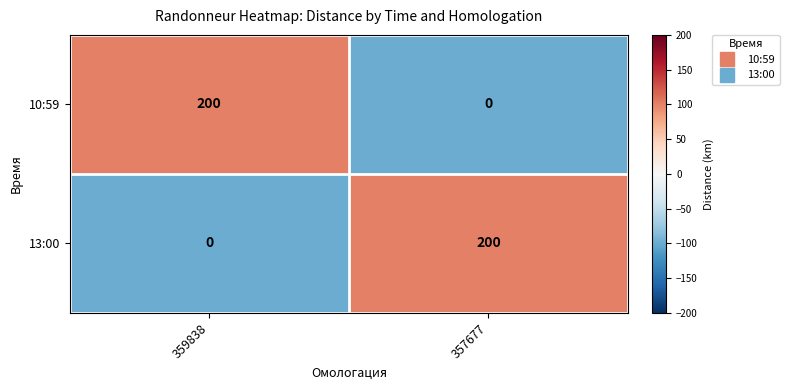

Rank the series at 357677 from highest to lowest value.

13:00, 10:59